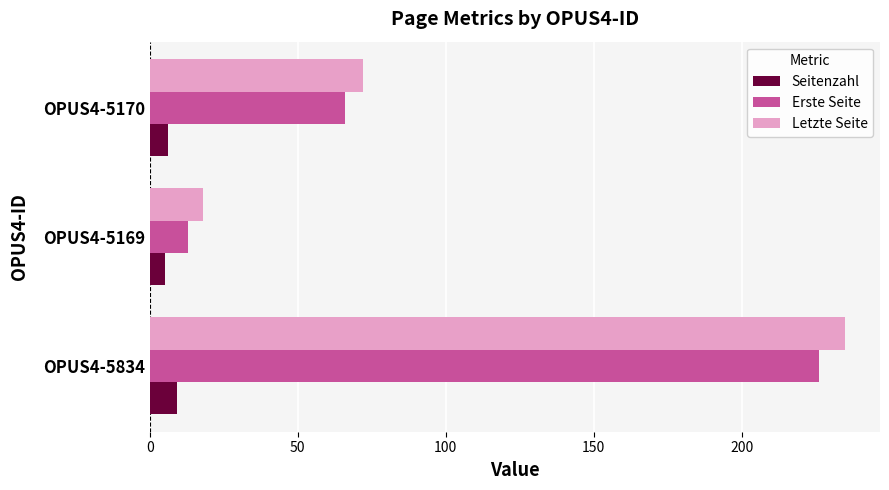

What is the difference between the maximum and minimum values in the Letzte Seite series?

217